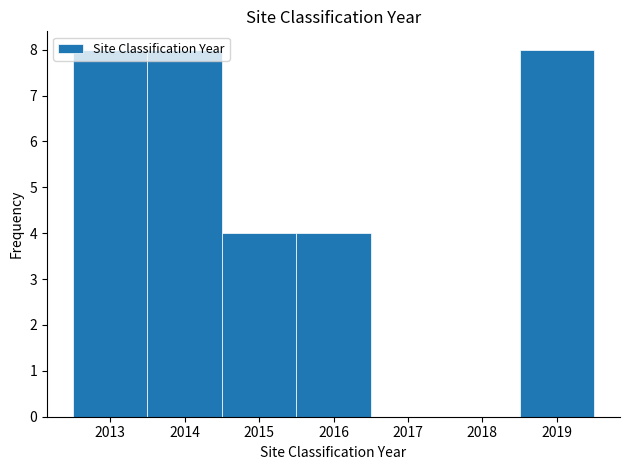

Reading left to right, transcribe this chart: for each bar, give the range it covers on the x-axis and its height. The values are not printed on the chart, so give them approximately, as read against the axis.

2012.5 to 2013.5: 8
2013.5 to 2014.5: 8
2014.5 to 2015.5: 4
2015.5 to 2016.5: 4
2016.5 to 2017.5: 0
2017.5 to 2018.5: 0
2018.5 to 2019.5: 8